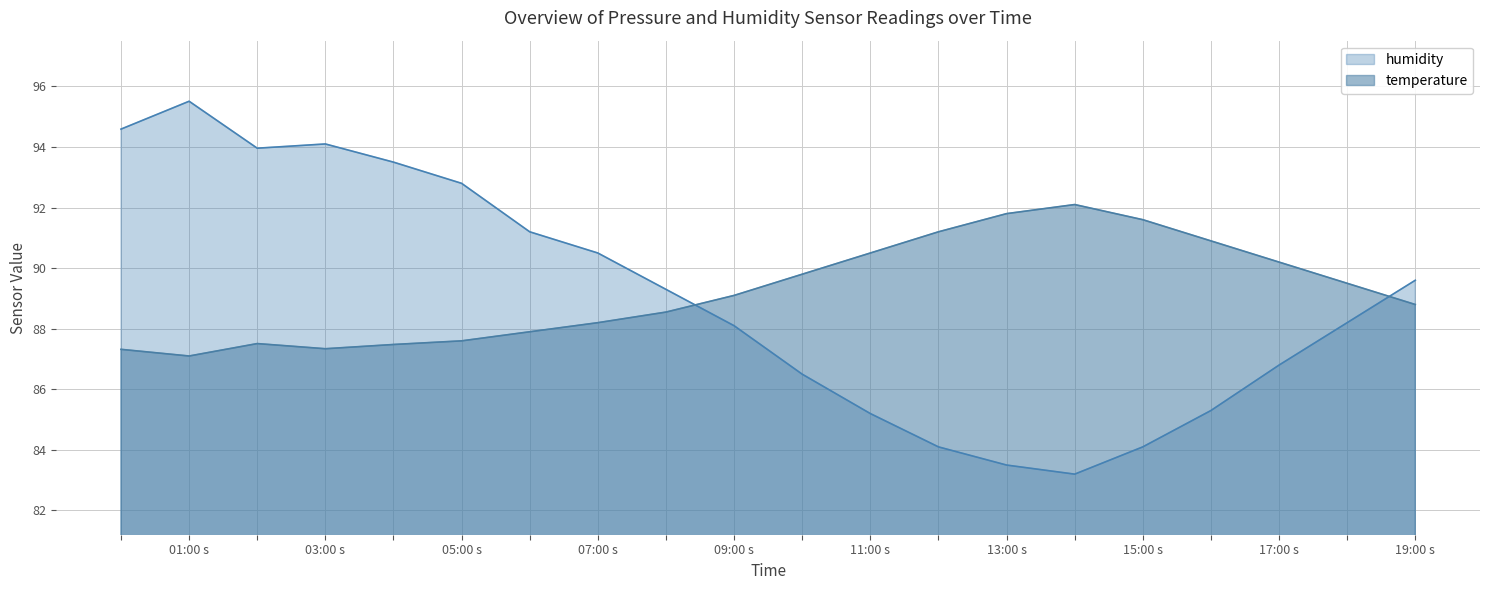

At which category does temperature reach its first local valley?

01:00 s